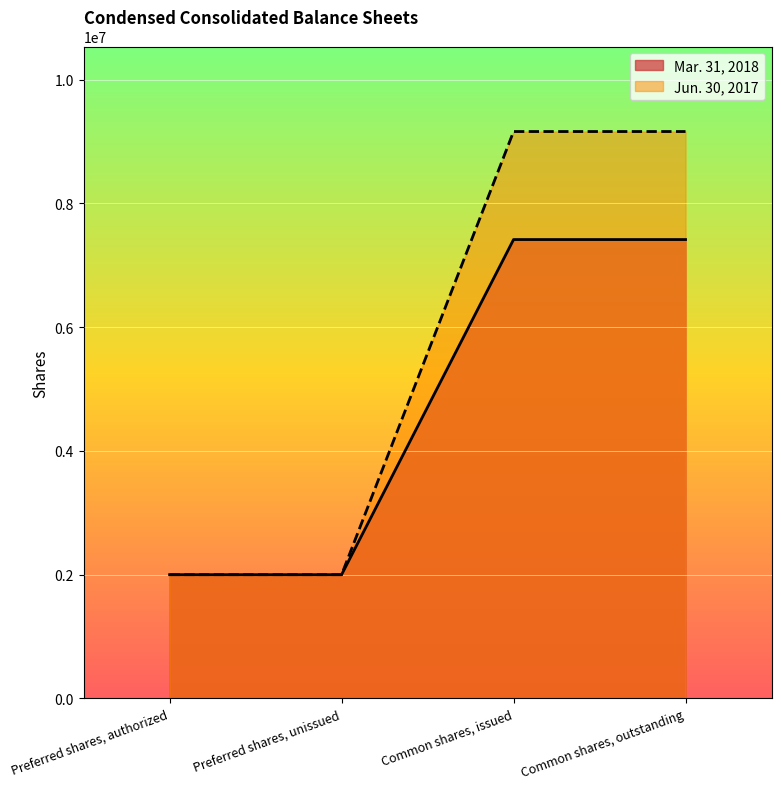

Which series has the largest total across all categories?

Jun. 30, 2017